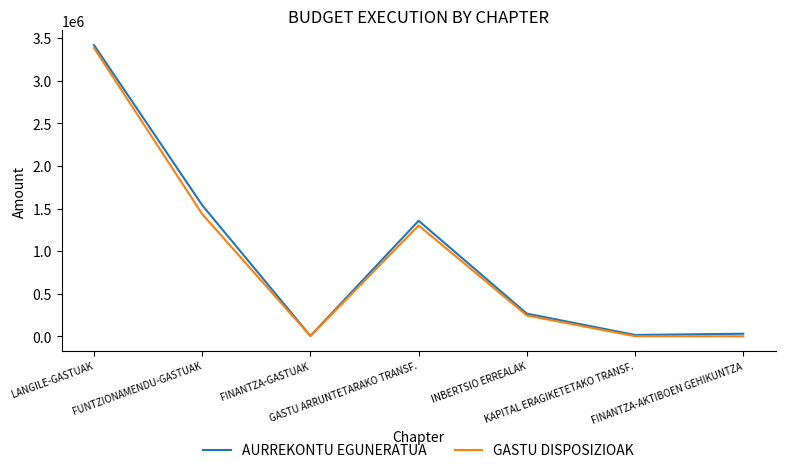

Is the value of GASTU DISPOSIZIOAK at FUNTZIONAMENDU-GASTUAK greater than the value of AURREKONTU EGUNERATUA at LANGILE-GASTUAK?

No